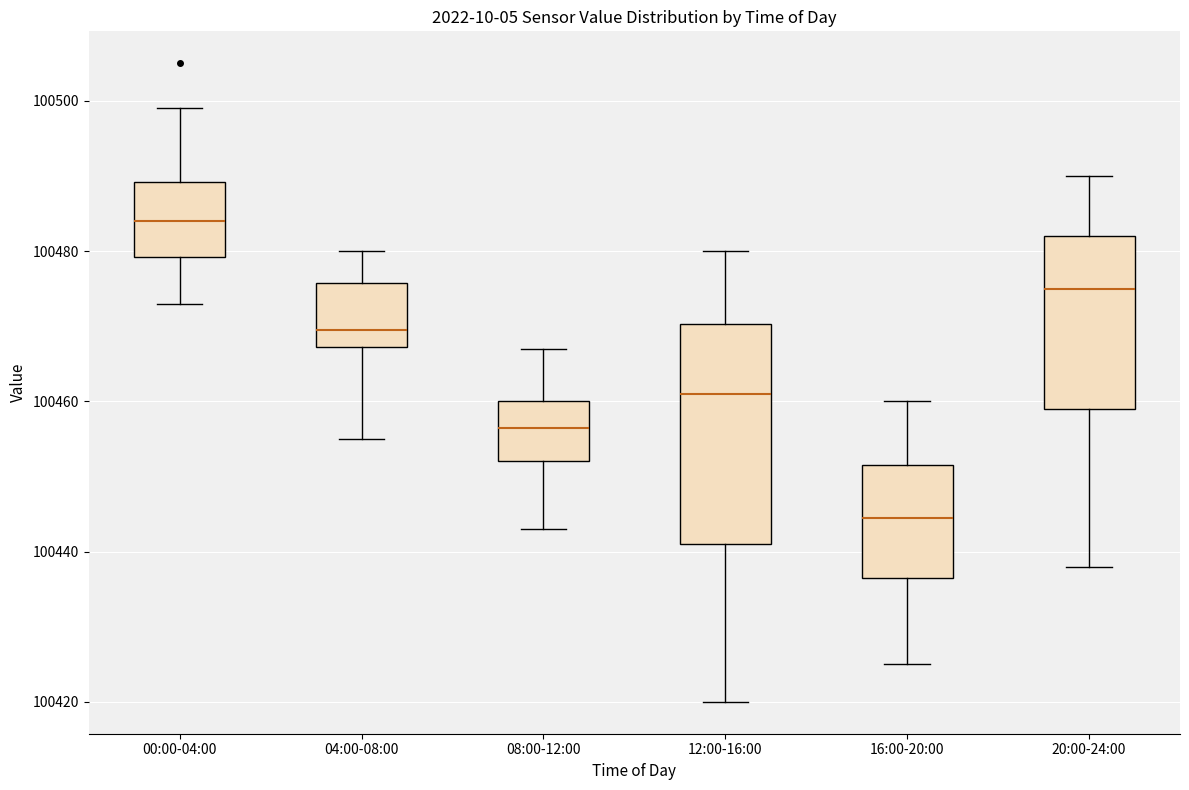

Which box is the tallest, from its lower edge to its upper edge?

12:00-16:00